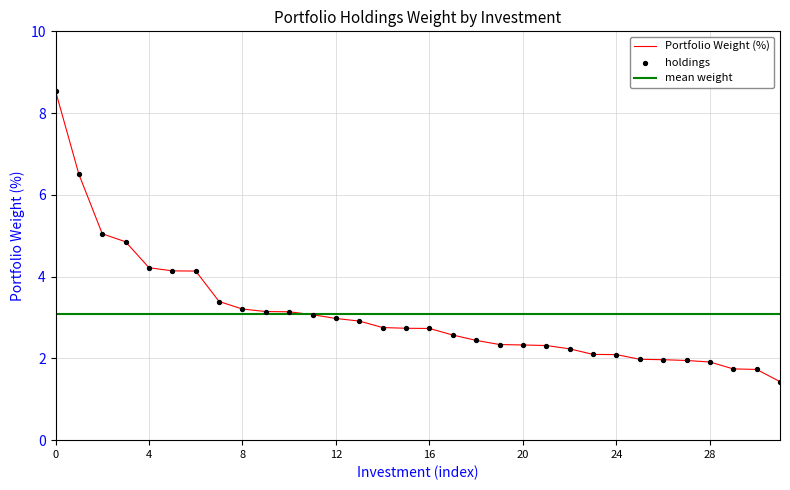

What is the minimum value for Portfolio Weight (%)?

1.4